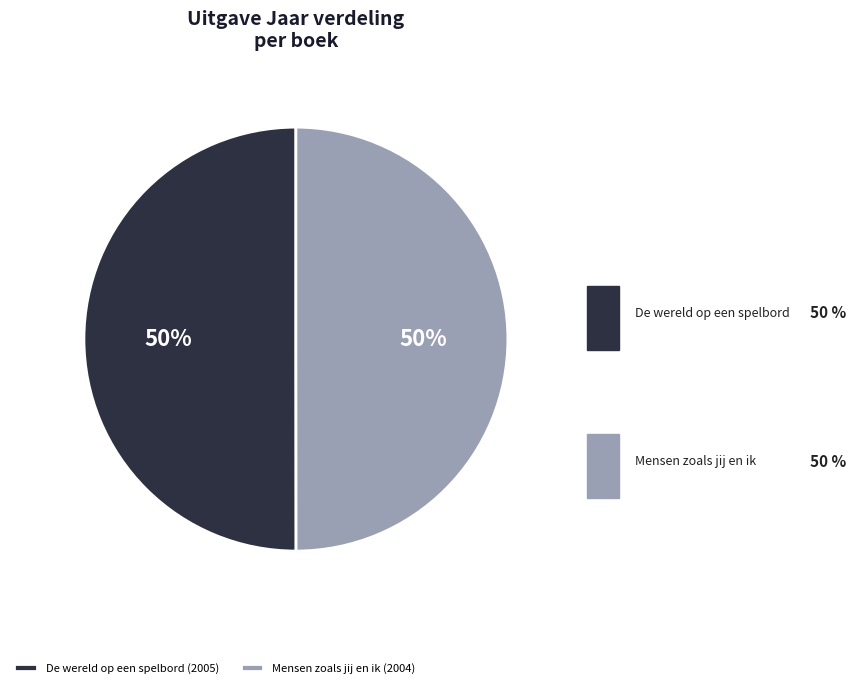

Between De wereld op een spelbord and Mensen zoals jij en ik, which is larger?

De wereld op een spelbord